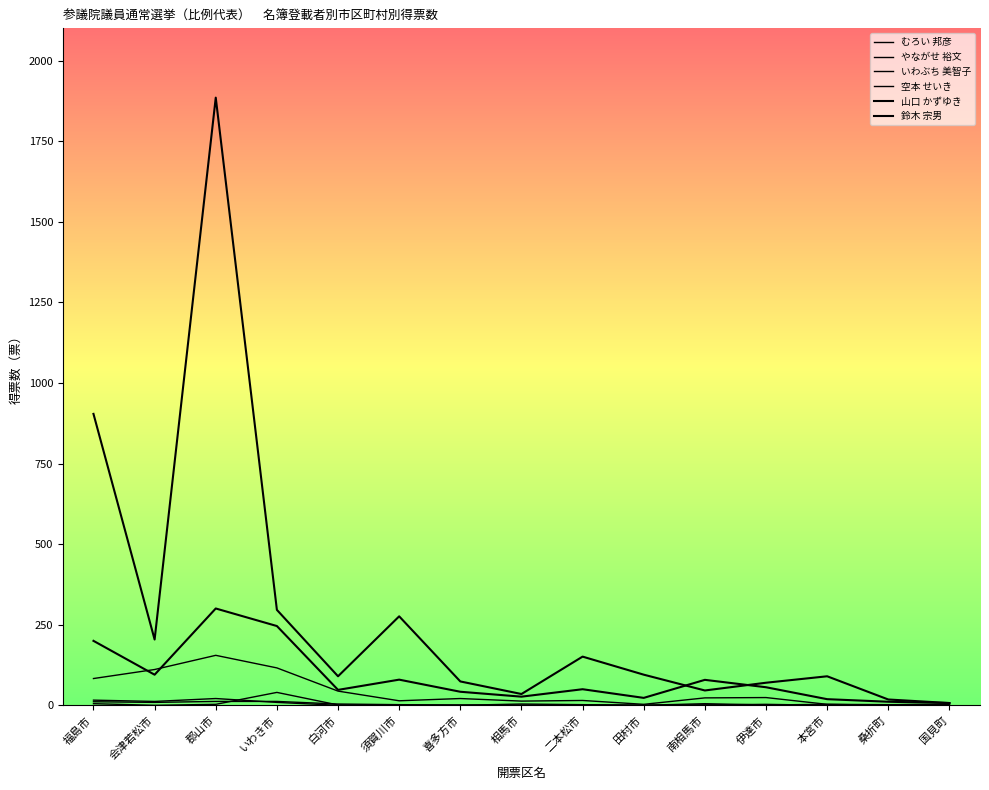

How many intersections are there between いわぶち 美智子 and やながせ 裕文?

4